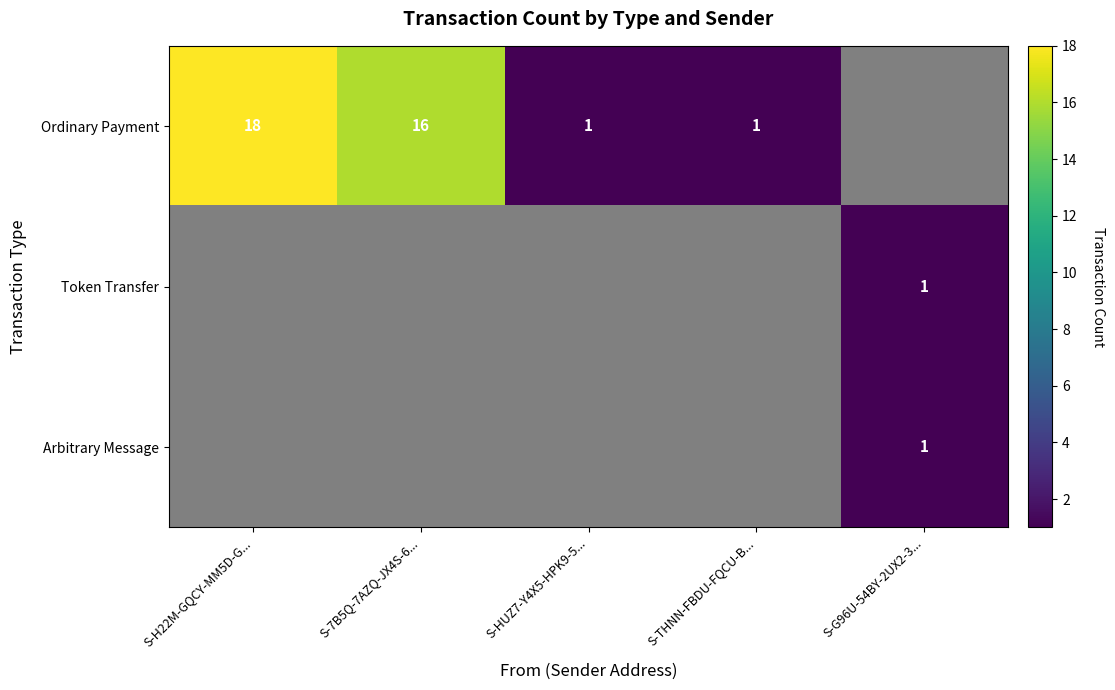

Which label corresponds to the smallest value in the chart?

S-G96U-54BY-2UX2-3...